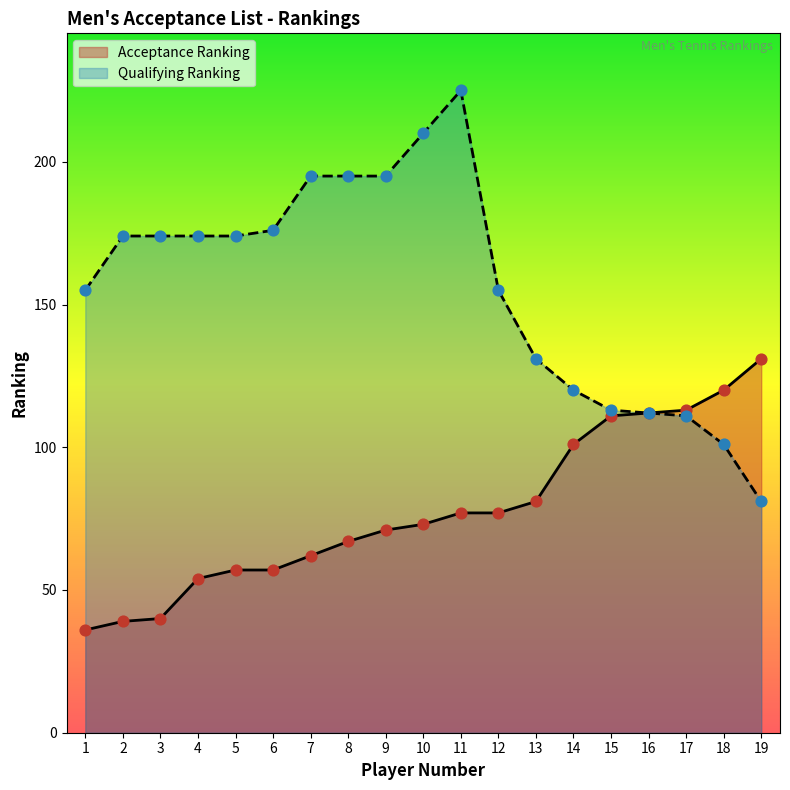

At which category is the sum across all series the highest?

11